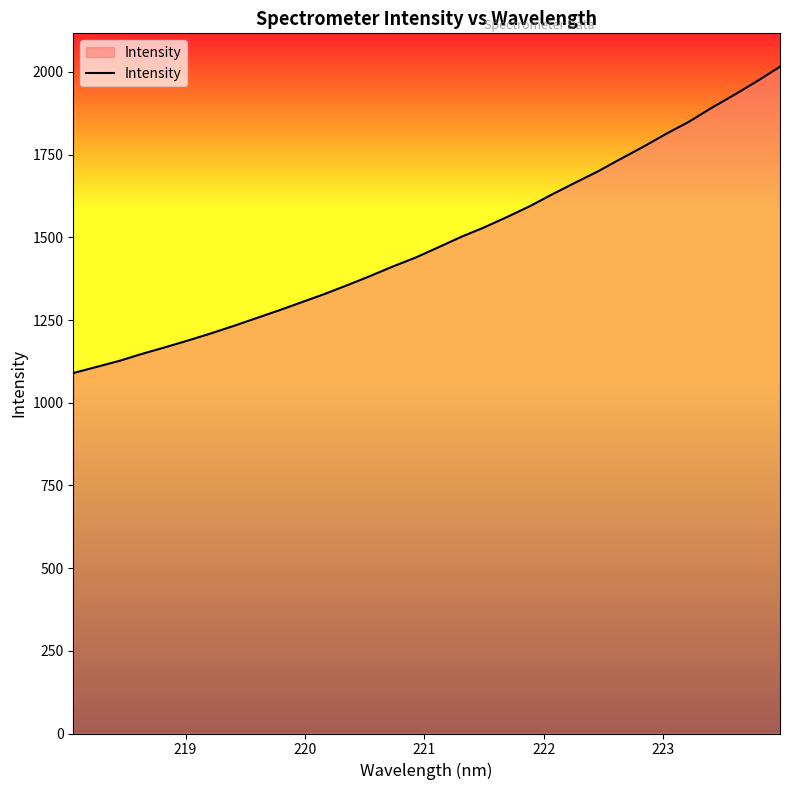

What is the minimum value shown in the chart?

1089.9